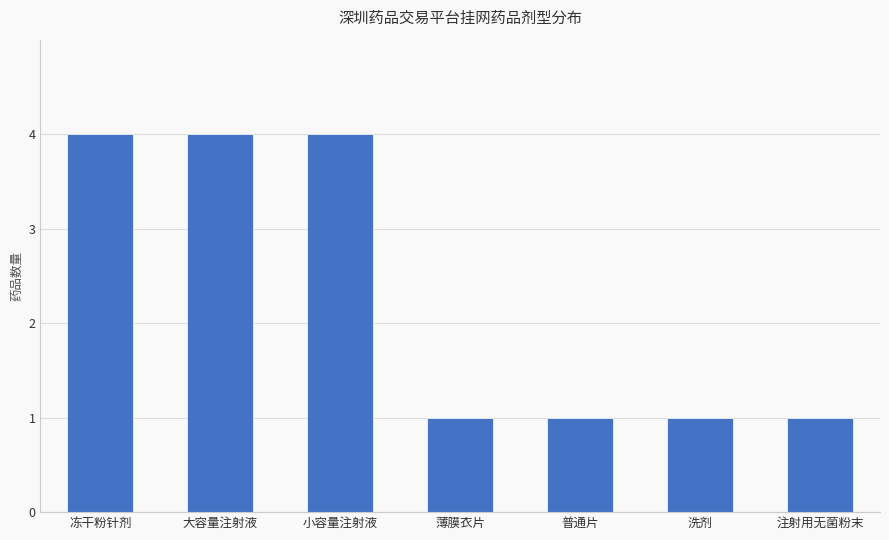

What is the change in value from 小容量注射液 to 普通片?

-3